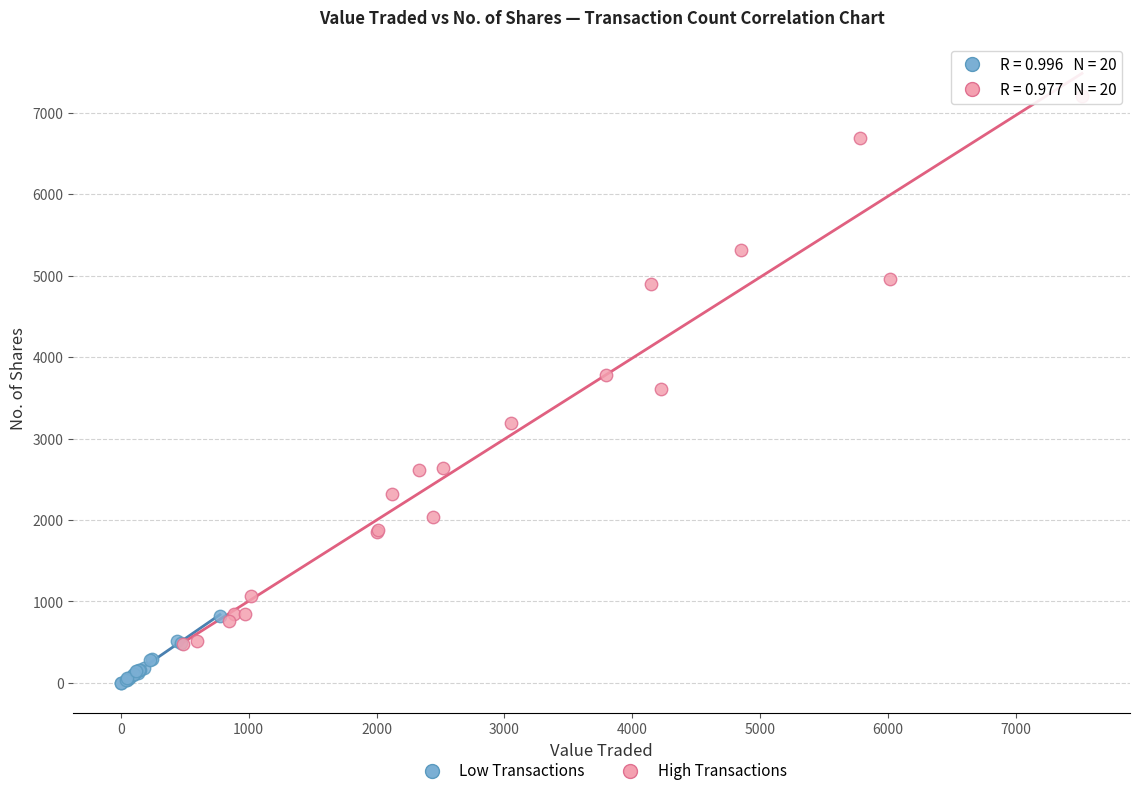

Which series reaches the minimum Y coordinate?

Low Transactions